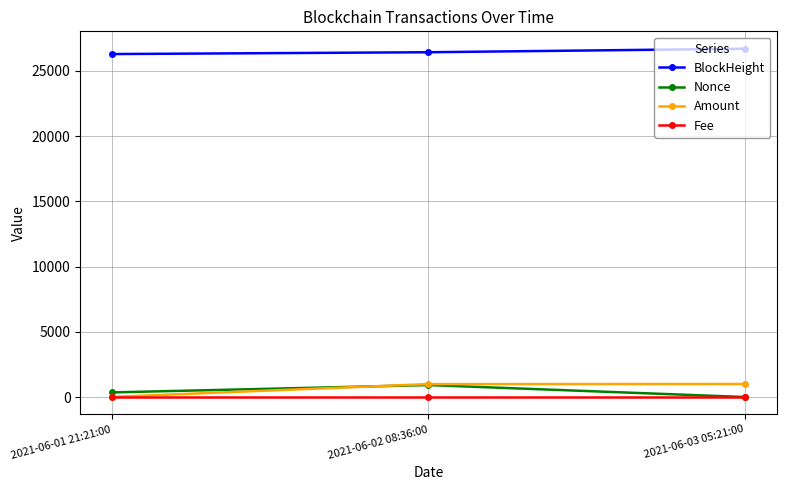

What is the sum of the Nonce values at 2021-06-02 08:36:00 and 2021-06-03 05:21:00?

917.0